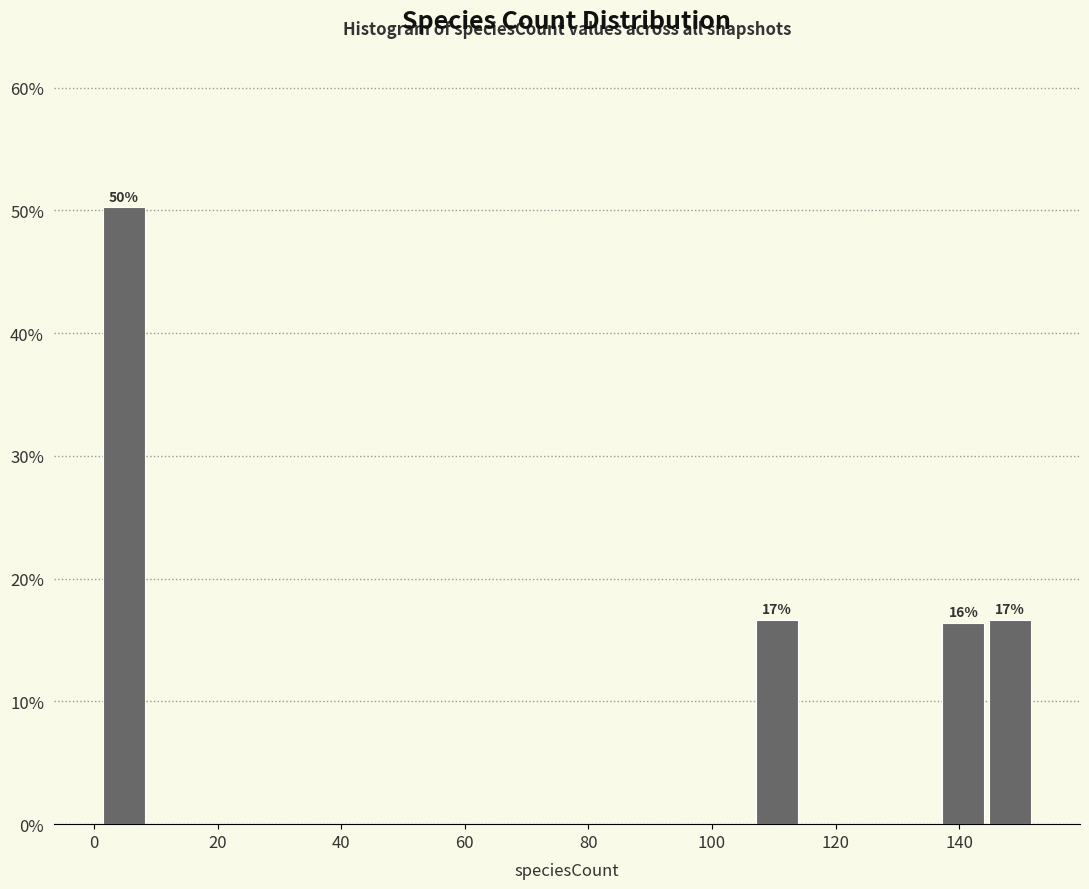

Around what value on the x-axis is the tallest bar? Give the approximate position of its centre, as read against the axis.

4